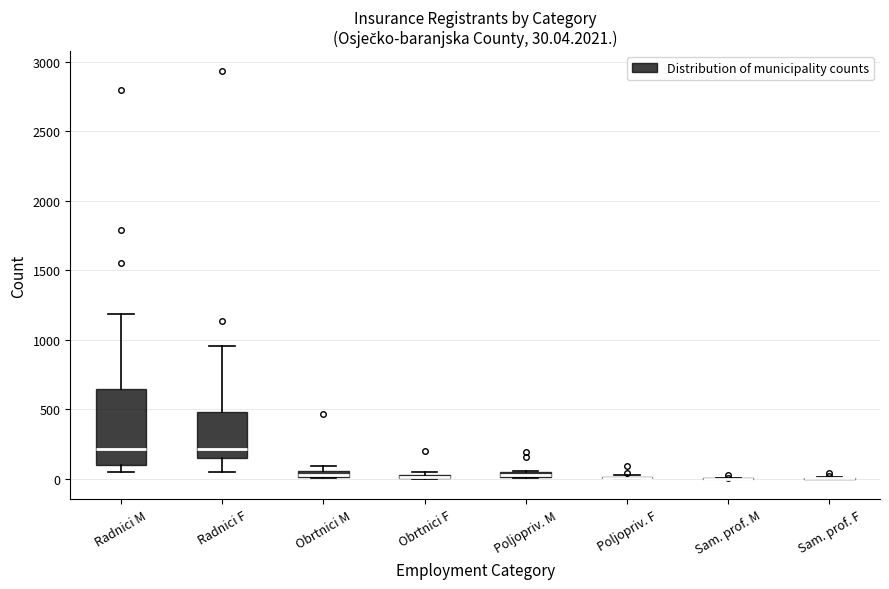

Comparing the boxes themselves (not the whiskers), which one is the tallest?

Radnici M